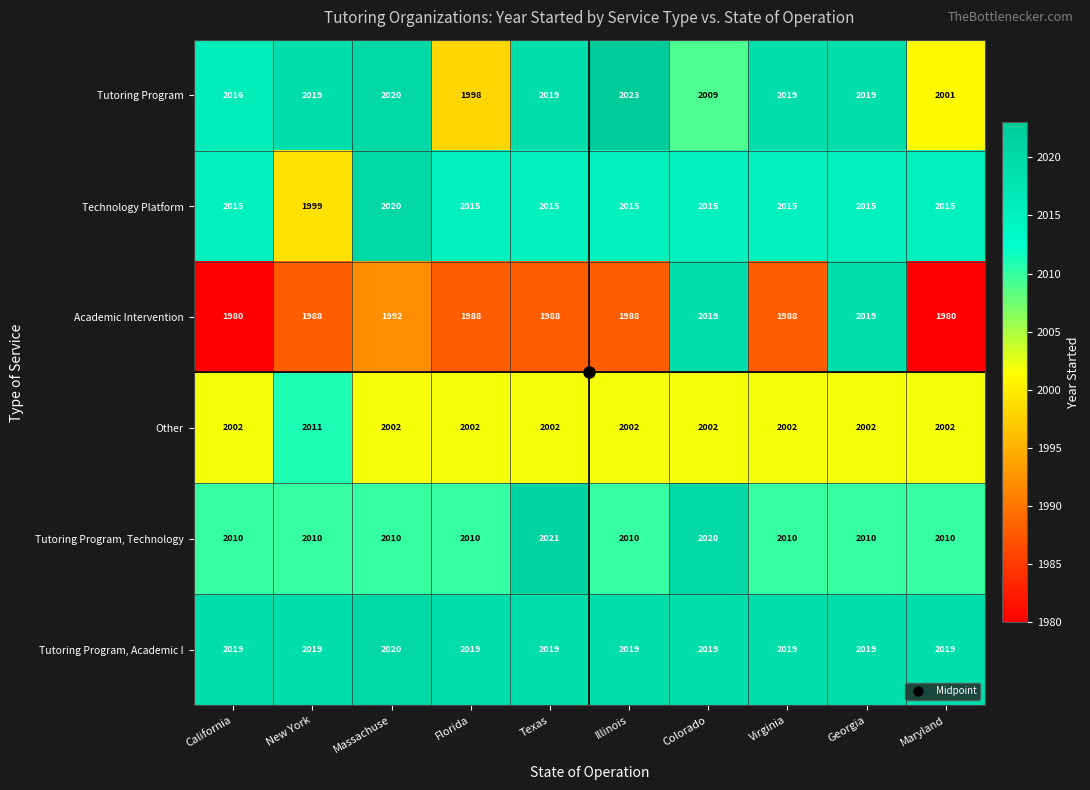

How many distinct data groups are displayed?

6